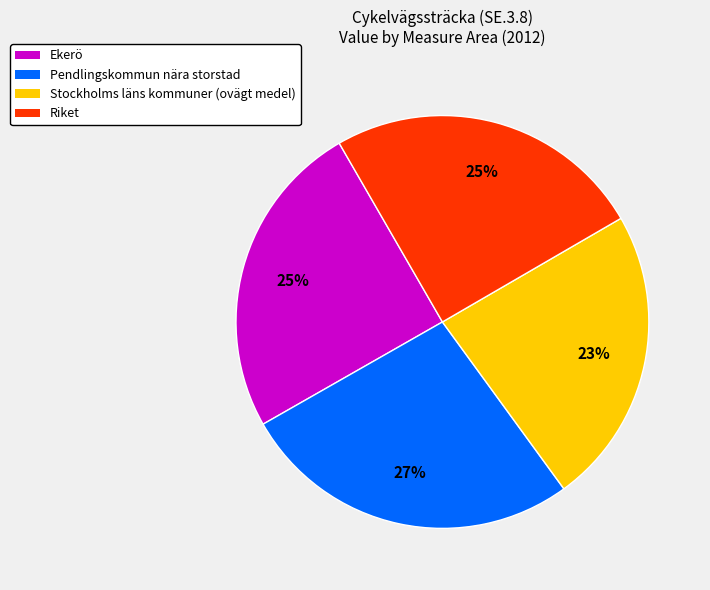

To the nearest percent, what percentage of the pie is Riket?

25%